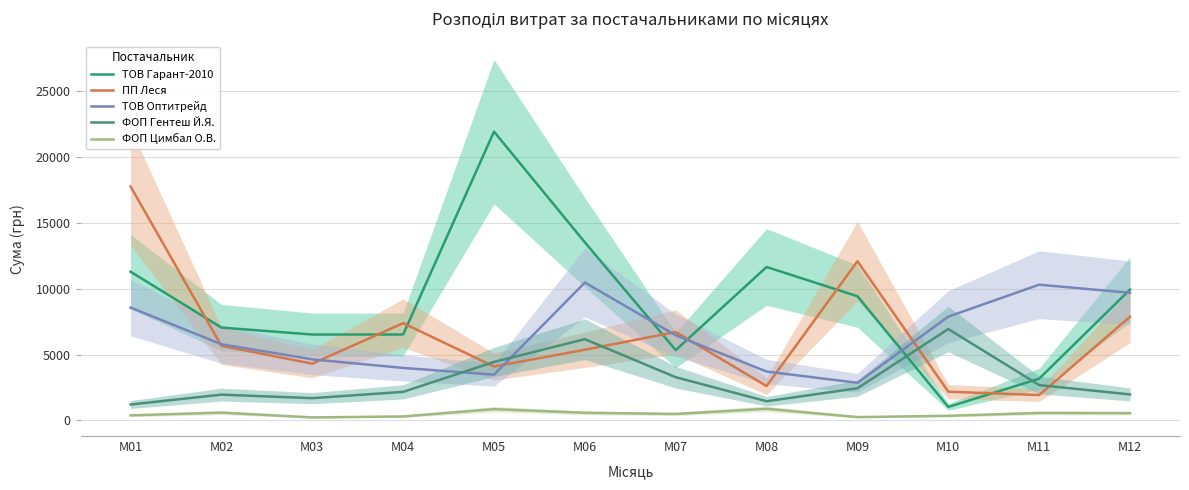

Which series ends up on top after the final intersection of ПП Леся and ТОВ Оптитрейд?

ТОВ Оптитрейд